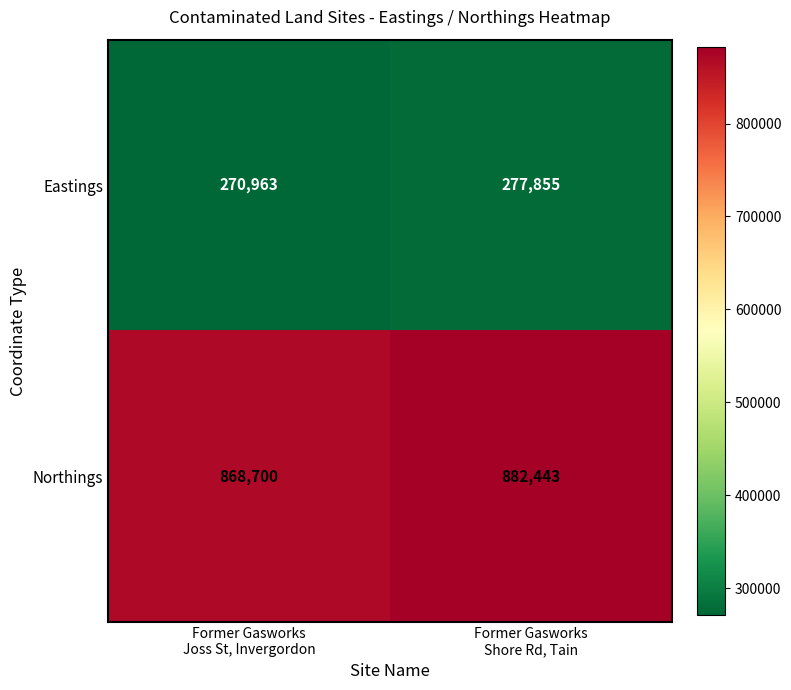

What is the total value across all series at Former Gasworks
Joss St, Invergordon?

1139663